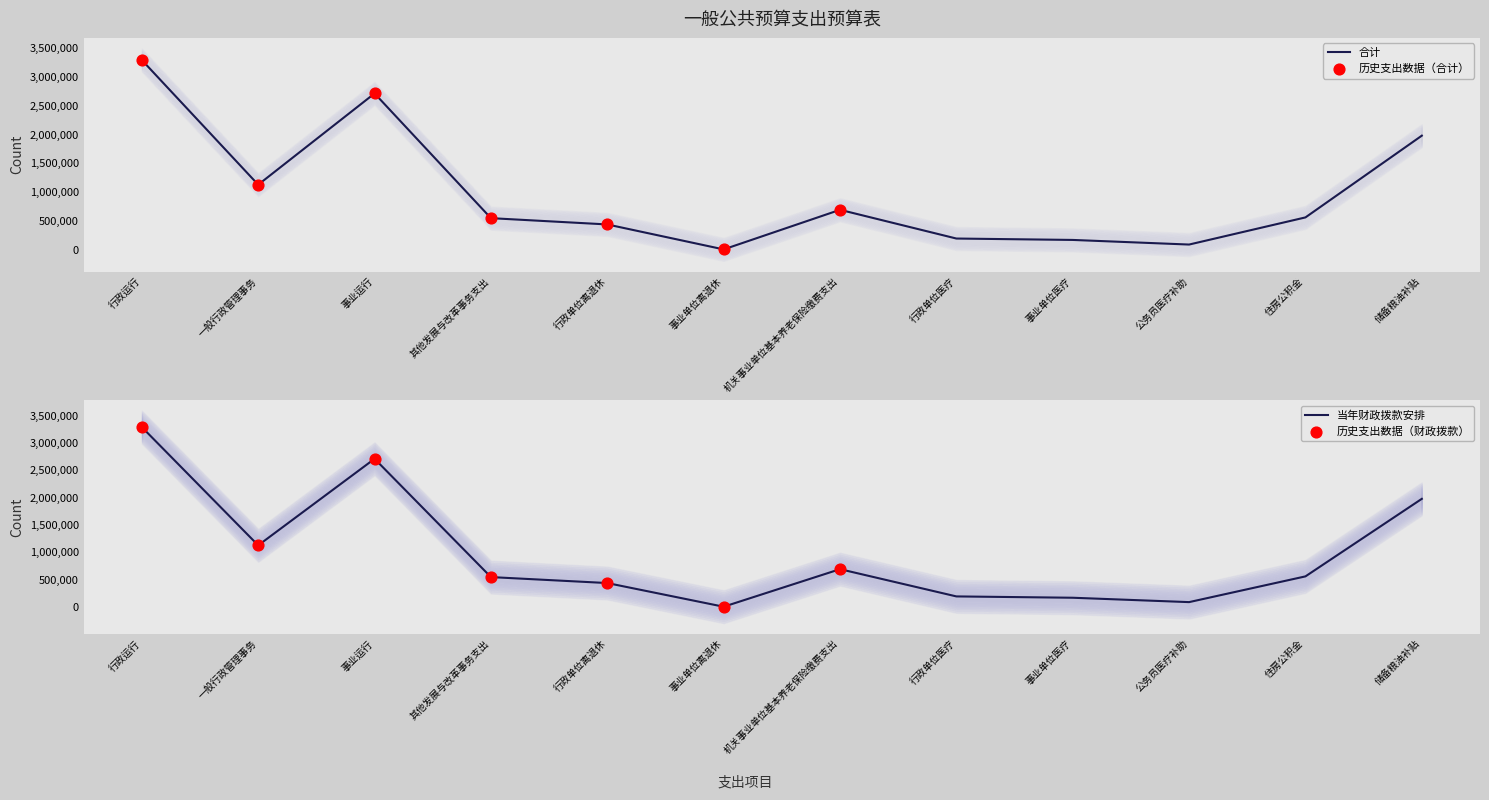

At which category is the sum across all series the highest?

行政运行